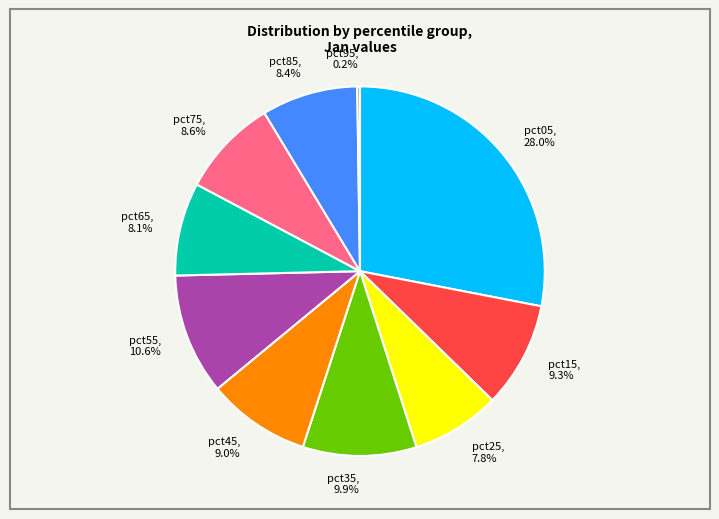

What percentage is the pct15 slice, to the nearest percent?

9%